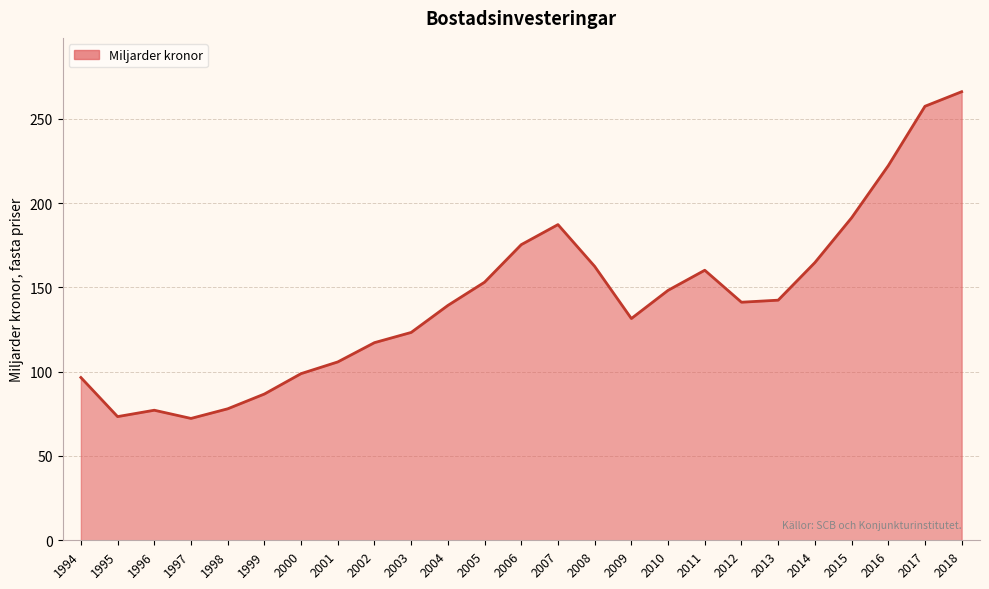

What is the approximate value at 2016?

222.2